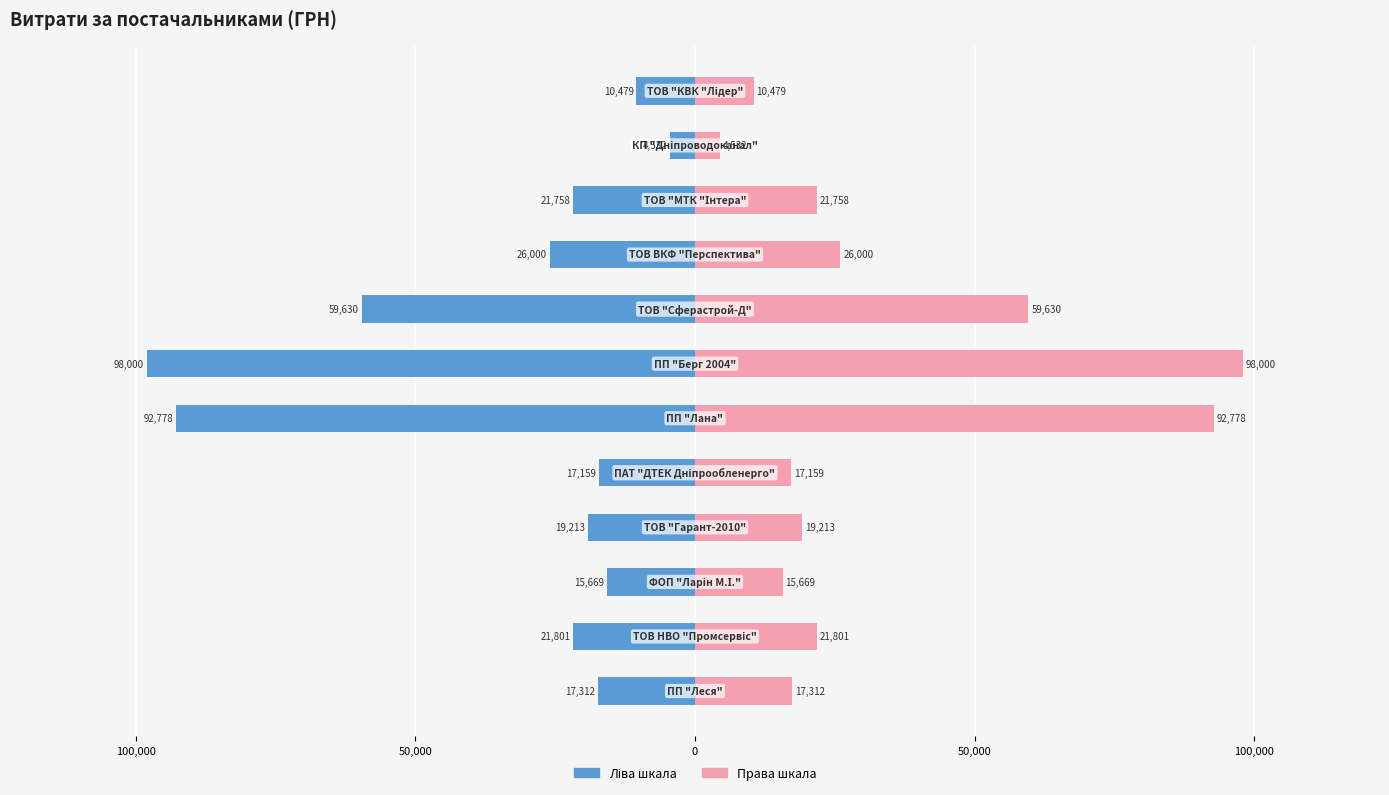

The value of СУМА (ГРН) (ліворуч) at 9 is -36591.8. True or false?

False